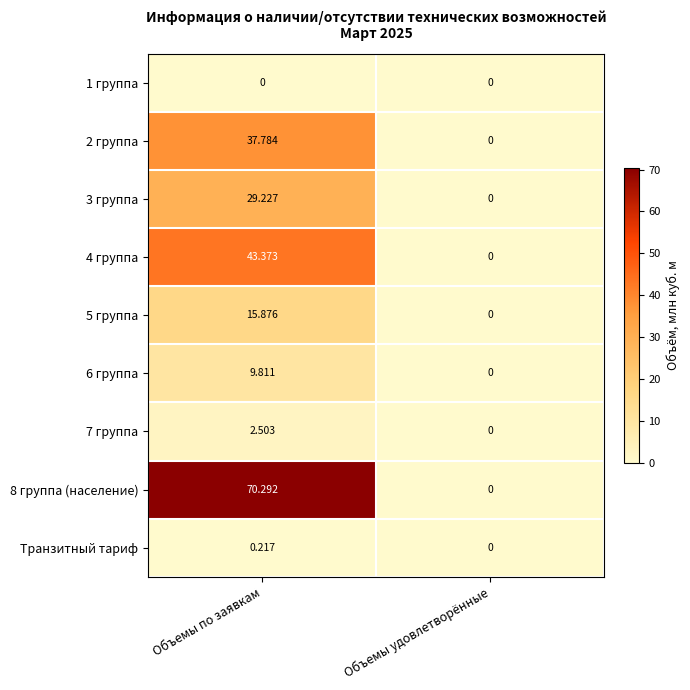

Rank the categories by 4 группа value from highest to lowest.

Объемы по заявкам, Объемы удовлетворённые